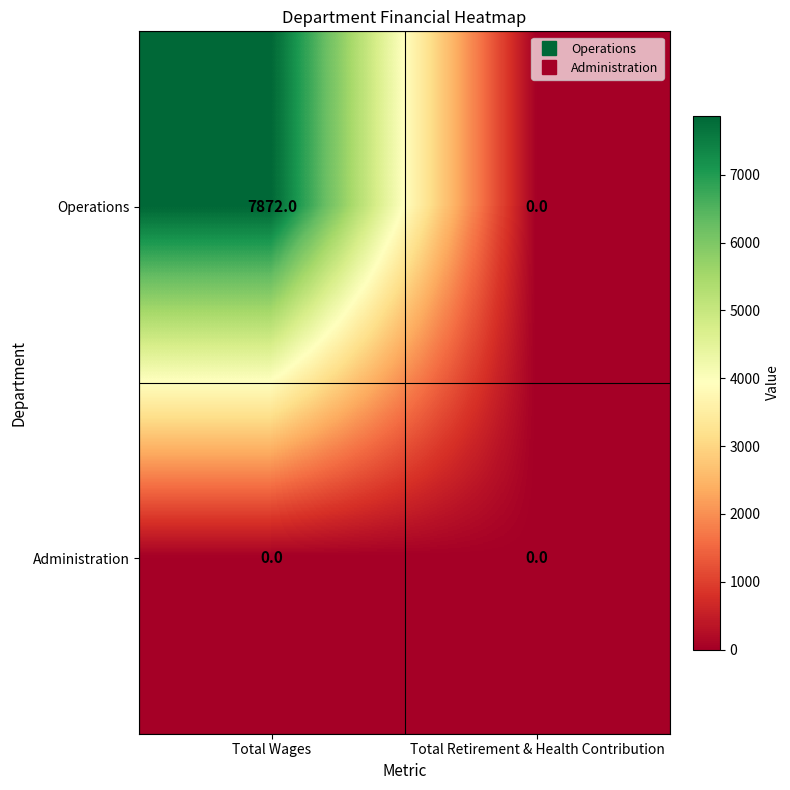

Reading left to right, what are all the values shown in this chart?

Operations: Total Wages=7872	Total Retirement & Health Contribution=0
Administration: Total Wages=0	Total Retirement & Health Contribution=0